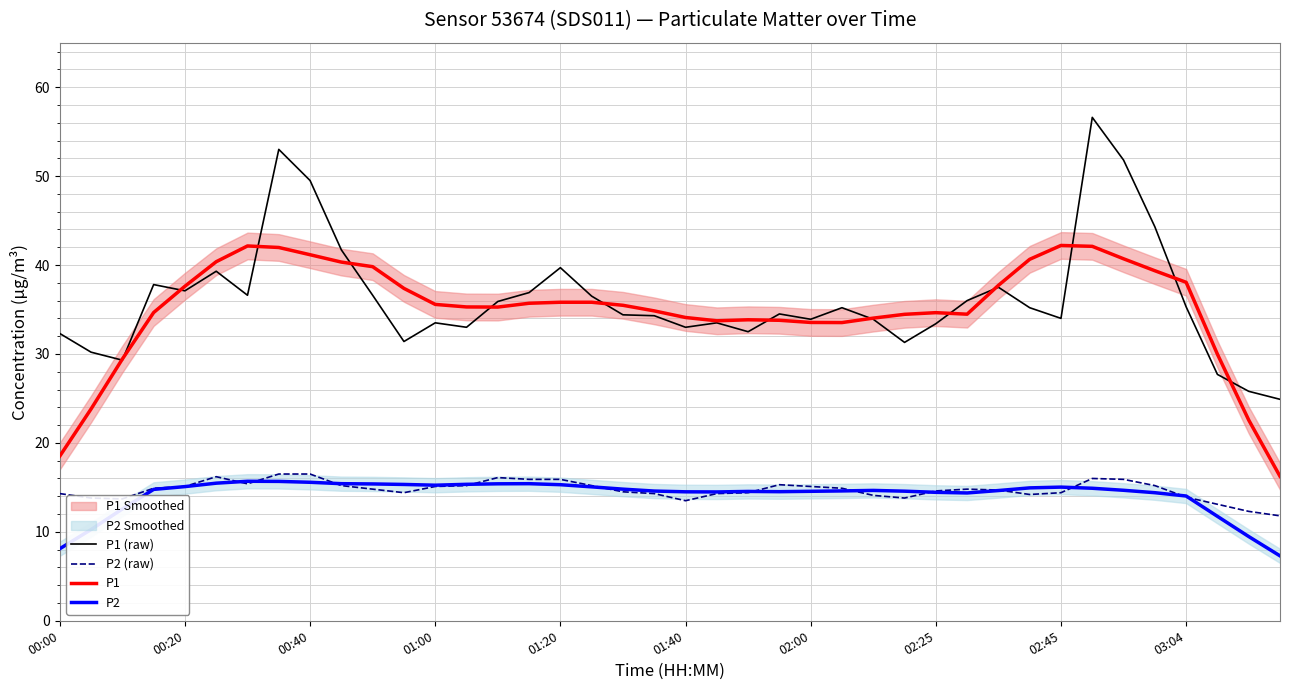

True or false: P1 has more than 2 points higher than both neighbors.

True